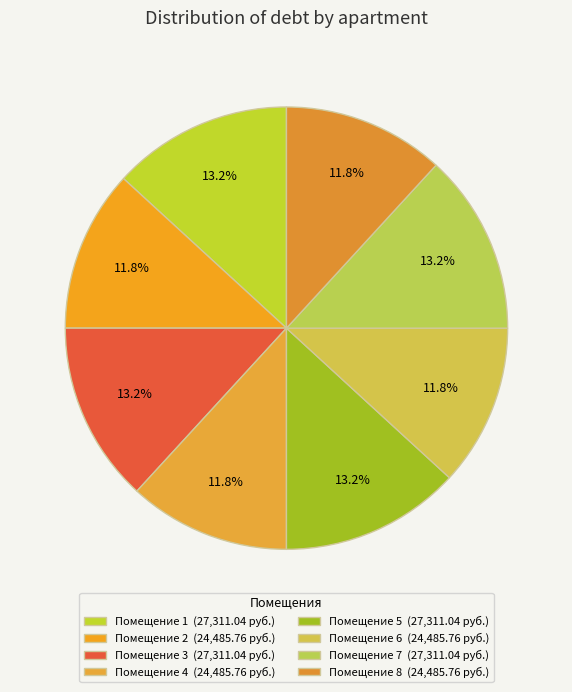

Count the number of slices in the pie.

8